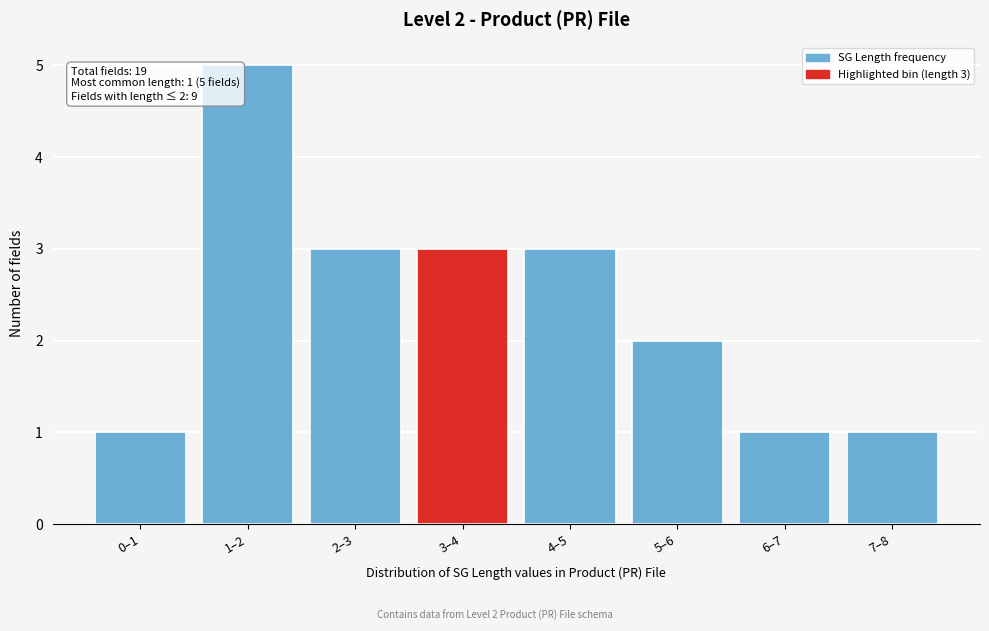

Reading left to right, what are all the values shown in this chart?

0–1=1	1–2=5	2–3=3	3–4=3	4–5=3	5–6=2	6–7=1	7–8=1